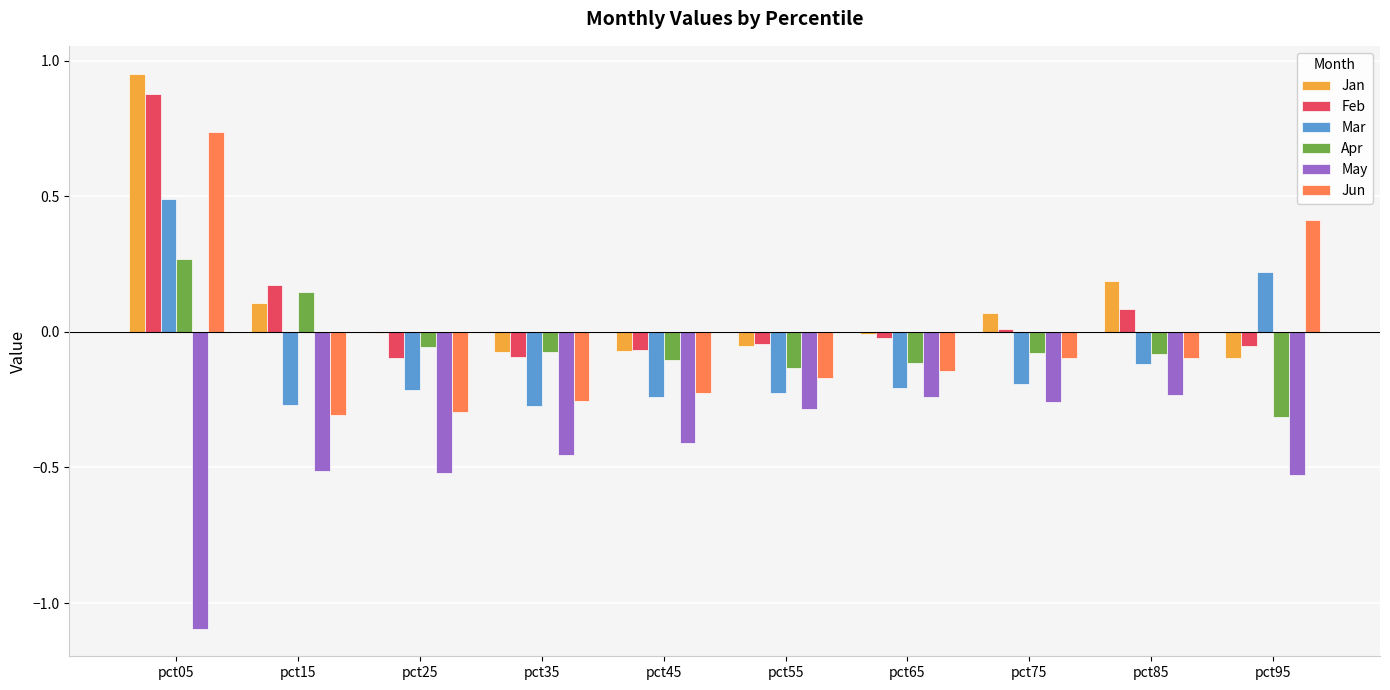

How many groups of bars are there?

10